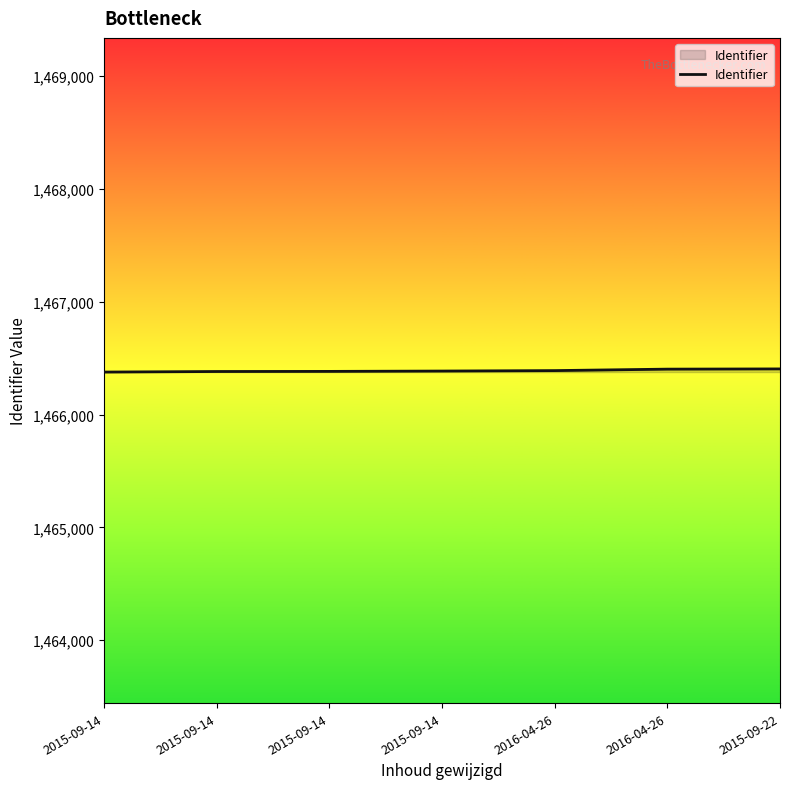

Which category has the lowest value across all series?

2015-09-14